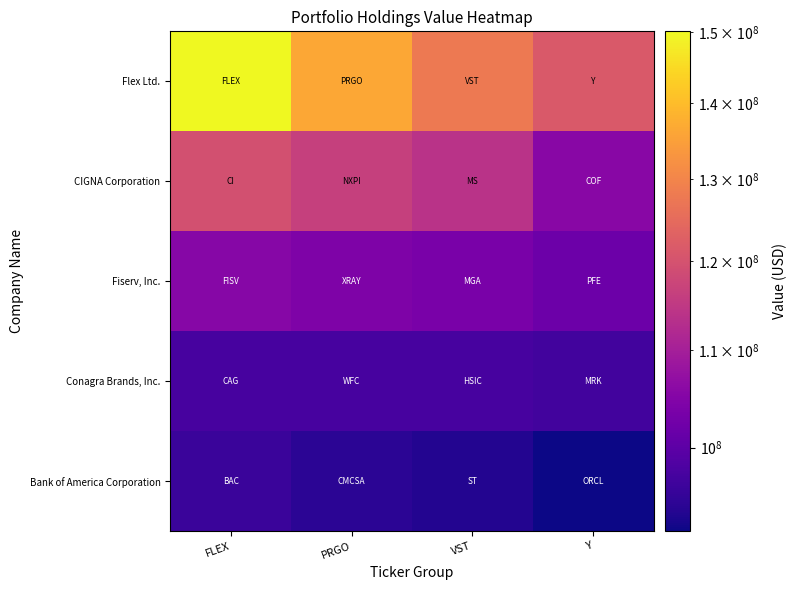

Which series has the largest total across all categories?

Flex Ltd.